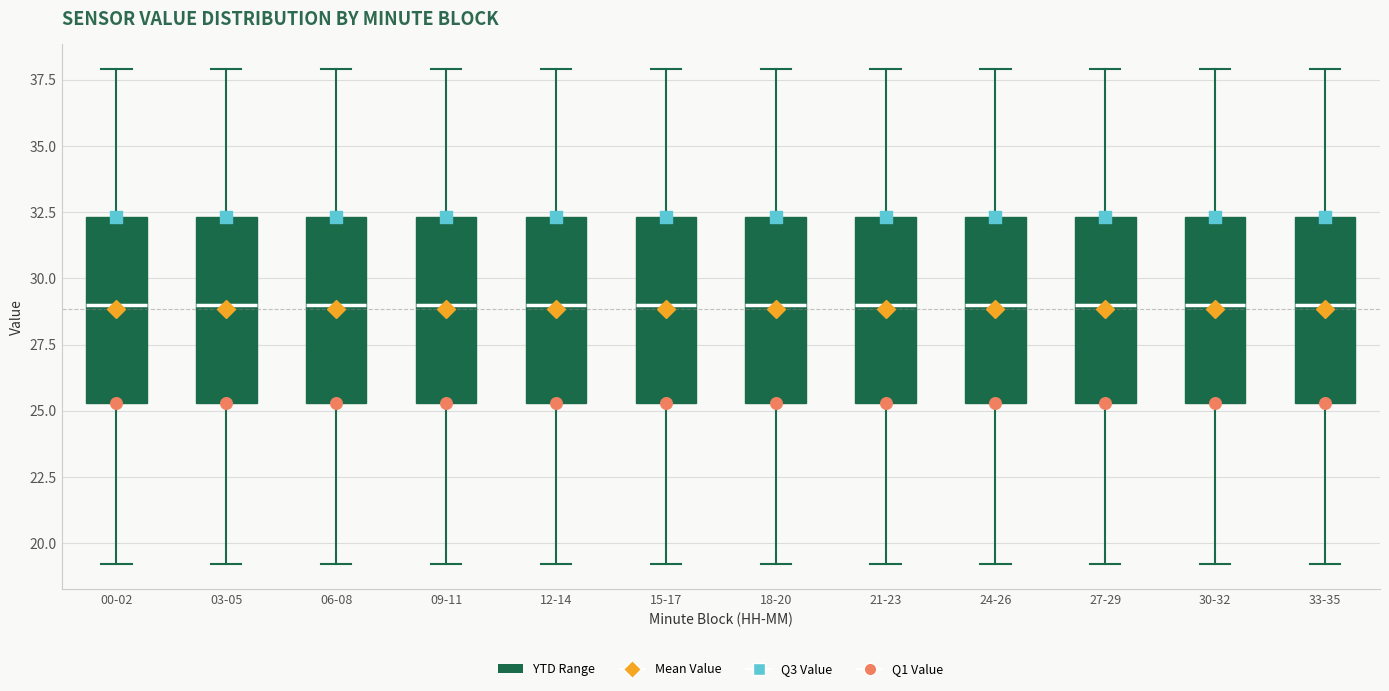

Reading left to right, read every box against the y-axis: the position of its median line, the range the box covers, and the ends of its whiskers. The values are not printed on the chart, so give them approximately, as read against the axis.

00-02: median 29.0, box 25.5 to 32.5, whiskers 19.0 to 38.0
03-05: median 29.0, box 25.5 to 32.5, whiskers 19.0 to 38.0
06-08: median 29.0, box 25.5 to 32.5, whiskers 19.0 to 38.0
09-11: median 29.0, box 25.5 to 32.5, whiskers 19.0 to 38.0
12-14: median 29.0, box 25.5 to 32.5, whiskers 19.0 to 38.0
15-17: median 29.0, box 25.5 to 32.5, whiskers 19.0 to 38.0
18-20: median 29.0, box 25.5 to 32.5, whiskers 19.0 to 38.0
21-23: median 29.0, box 25.5 to 32.5, whiskers 19.0 to 38.0
24-26: median 29.0, box 25.5 to 32.5, whiskers 19.0 to 38.0
27-29: median 29.0, box 25.5 to 32.5, whiskers 19.0 to 38.0
30-32: median 29.0, box 25.5 to 32.5, whiskers 19.0 to 38.0
33-35: median 29.0, box 25.5 to 32.5, whiskers 19.0 to 38.0